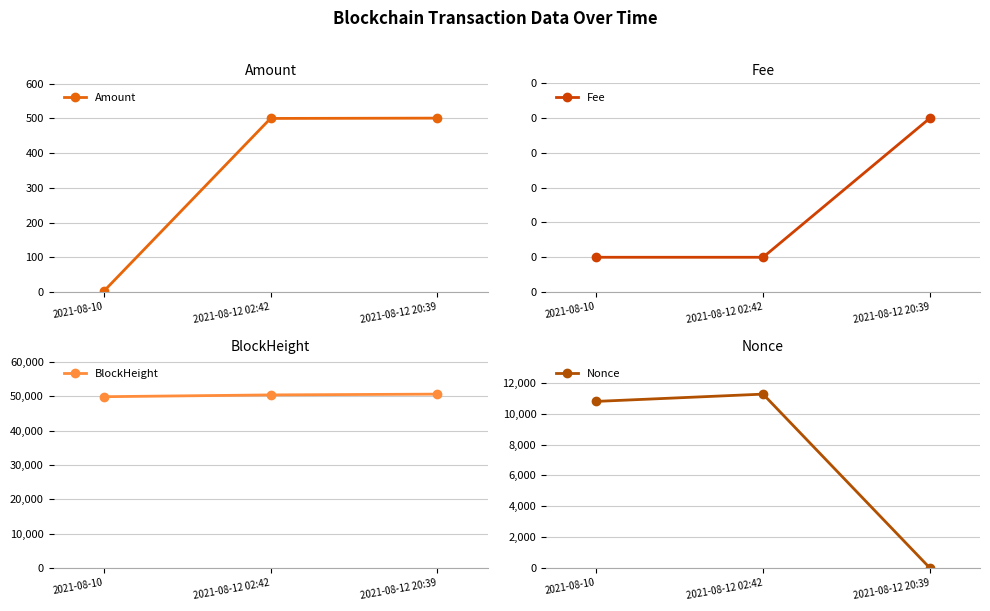

What value does the BlockHeight series have at 2021-08-10?

49884